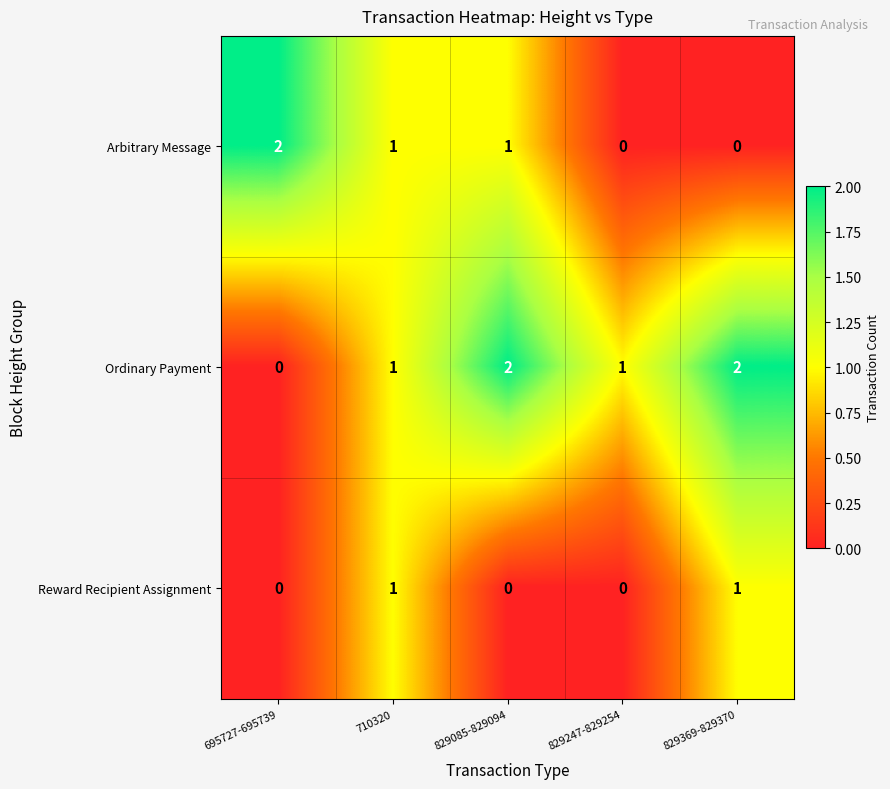

How many distinct data groups are displayed?

3